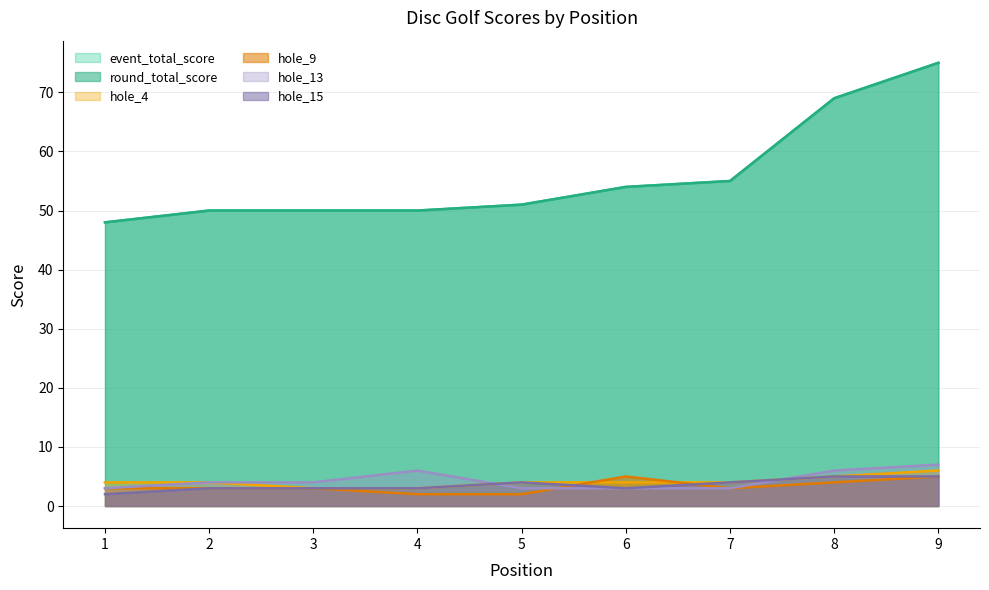

Which series has the largest total across all categories?

event_total_score